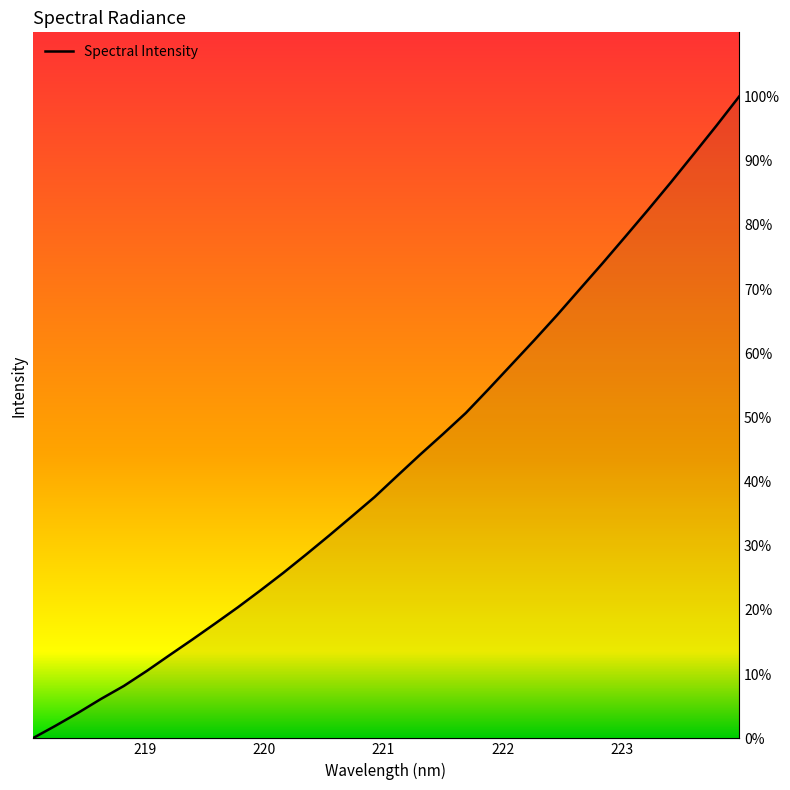

What is the value of the 26th point from the left?

74.0